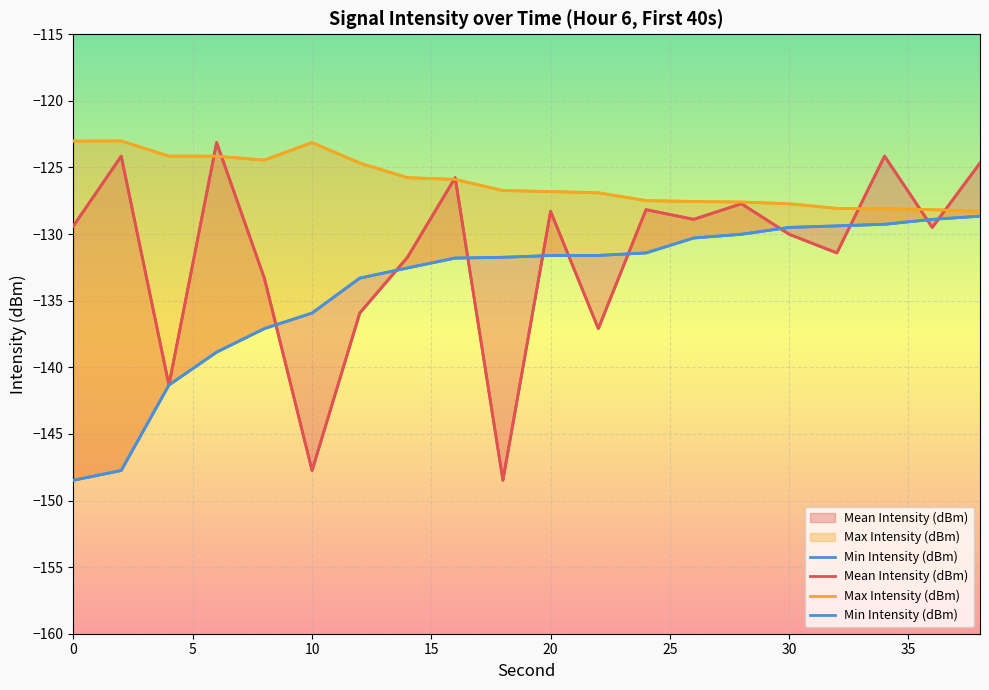

List the series in order of their overall mean, lowest first.

Min Intensity (dBm), Mean Intensity (dBm), Max Intensity (dBm)